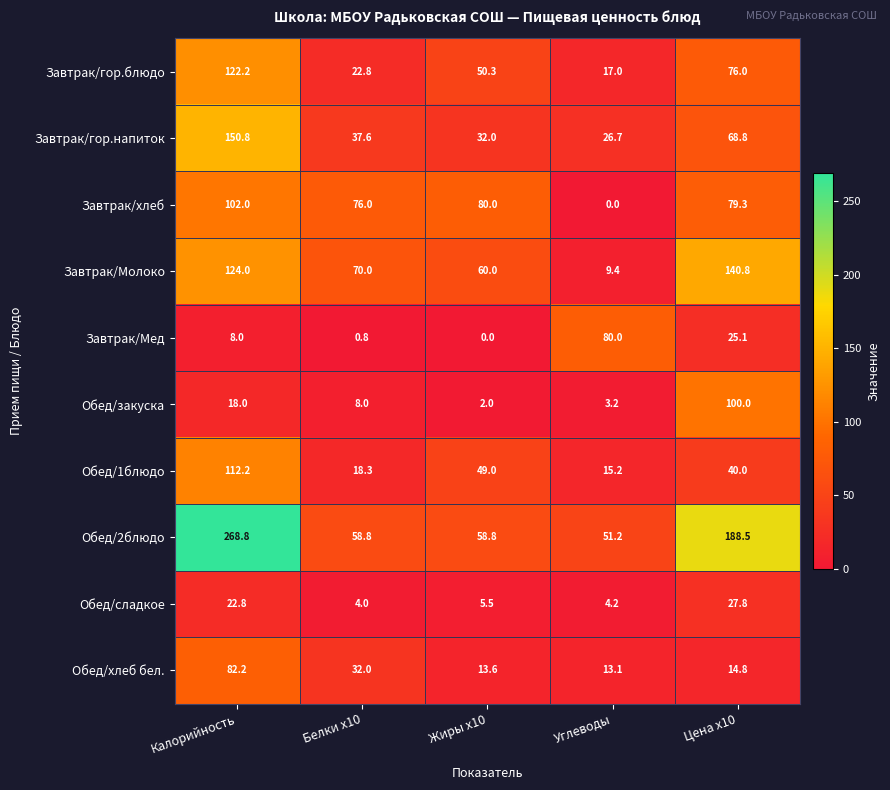

How many distinct data groups are displayed?

10